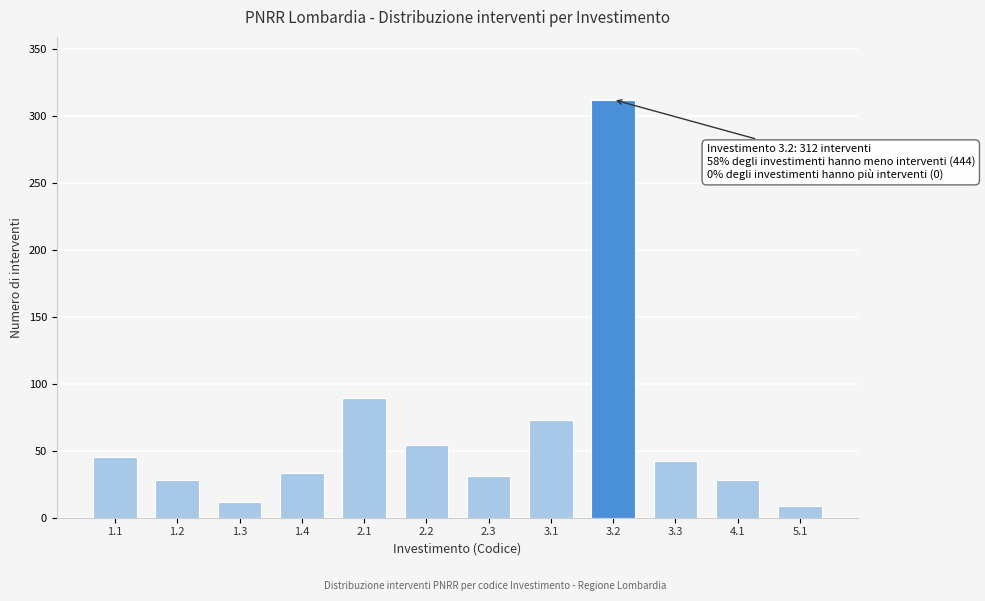

Reading left to right, list all the values displayed in this chart.

1.1=45	1.2=28	1.3=12	1.4=33	2.1=89	2.2=54	2.3=31	3.1=73	3.2=312	3.3=42	4.1=28	5.1=9